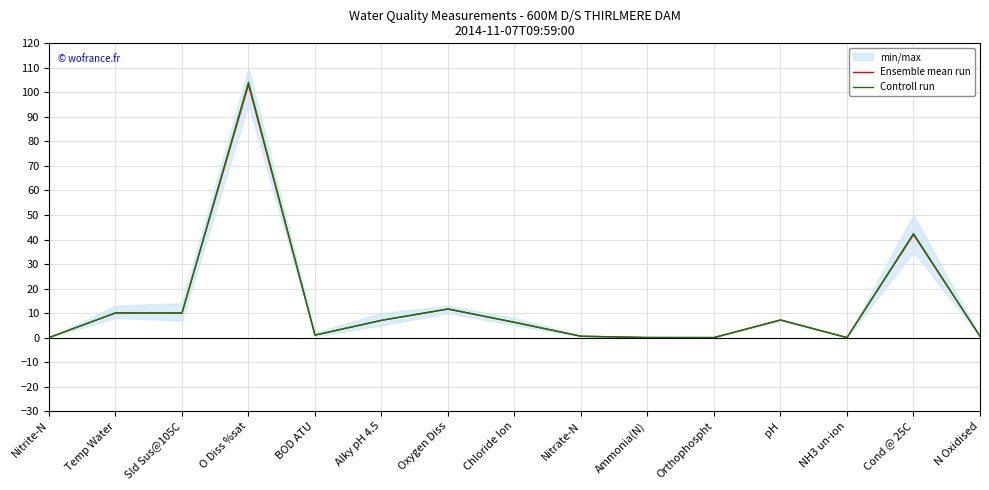

How many values in the Ensemble mean run series are below 6?

7